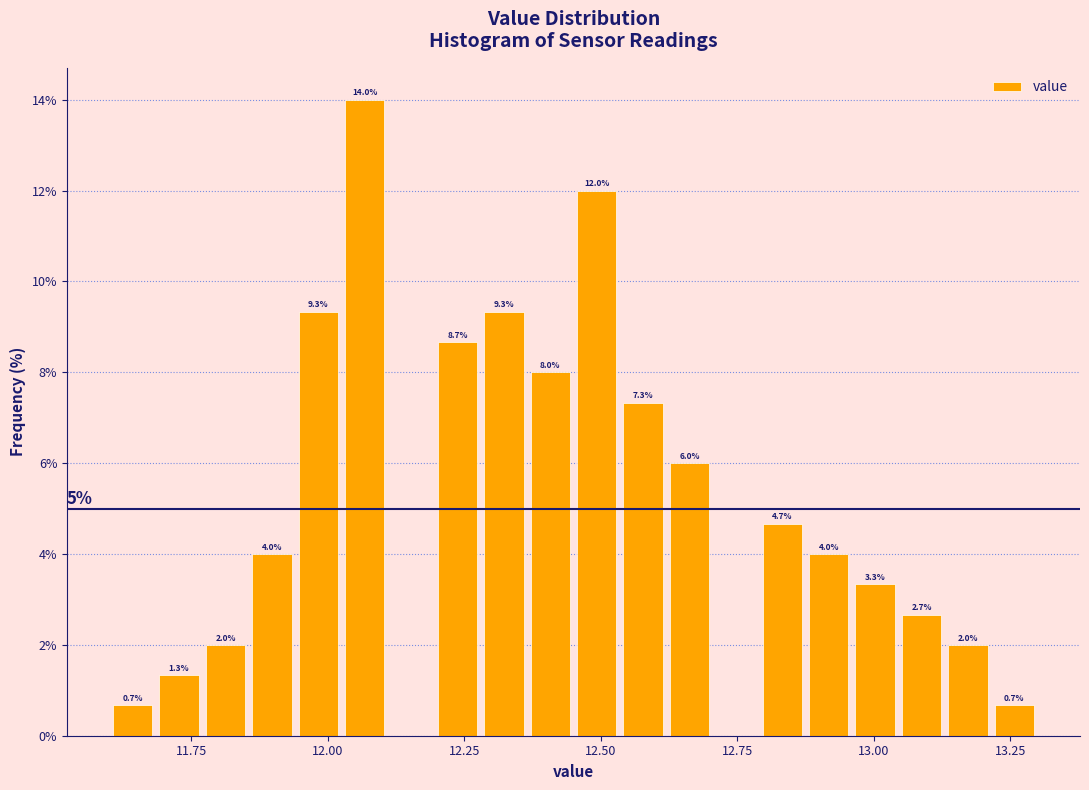

Read against the x-axis, roughly where is the centre of the tallest bar?

12.05